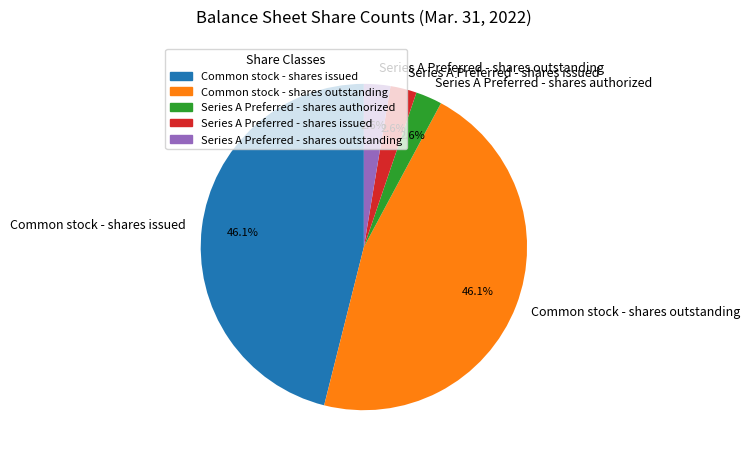

Does any single category account for the majority?

No